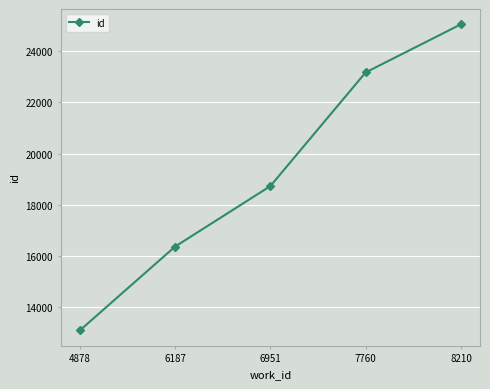

Reading left to right, transcribe all the data shown in this chart.

4878=13087	6187=16365	6951=18730	7760=23173	8210=25053